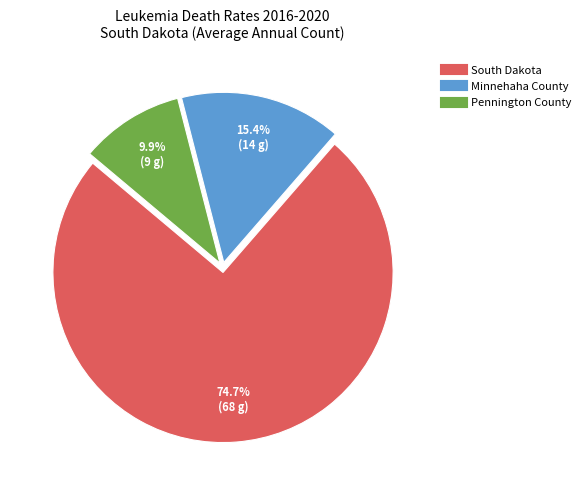

Rank the categories by value from highest to lowest.

South Dakota, Minnehaha County, Pennington County